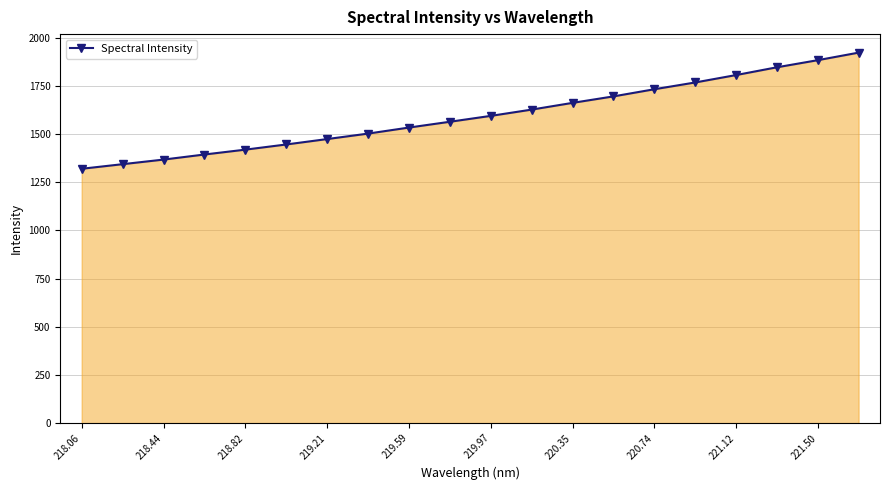

Reading right to left, extract all data points from this chart.

1923.1	1883.9	1846.9	1806.6	1768.1	1733.0	1695.8	1662.3	1627.3	1594.7	1564.2	1534.1	1502.8	1474.4	1446.3	1419.5	1394.2	1367.9	1344.0	1320.2